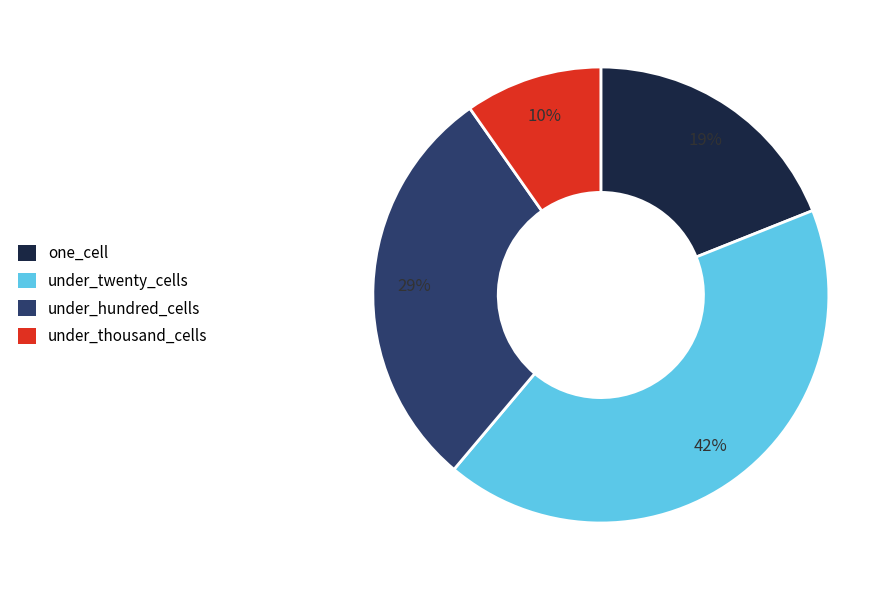

Is there any slice that represents more than half of the pie?

No